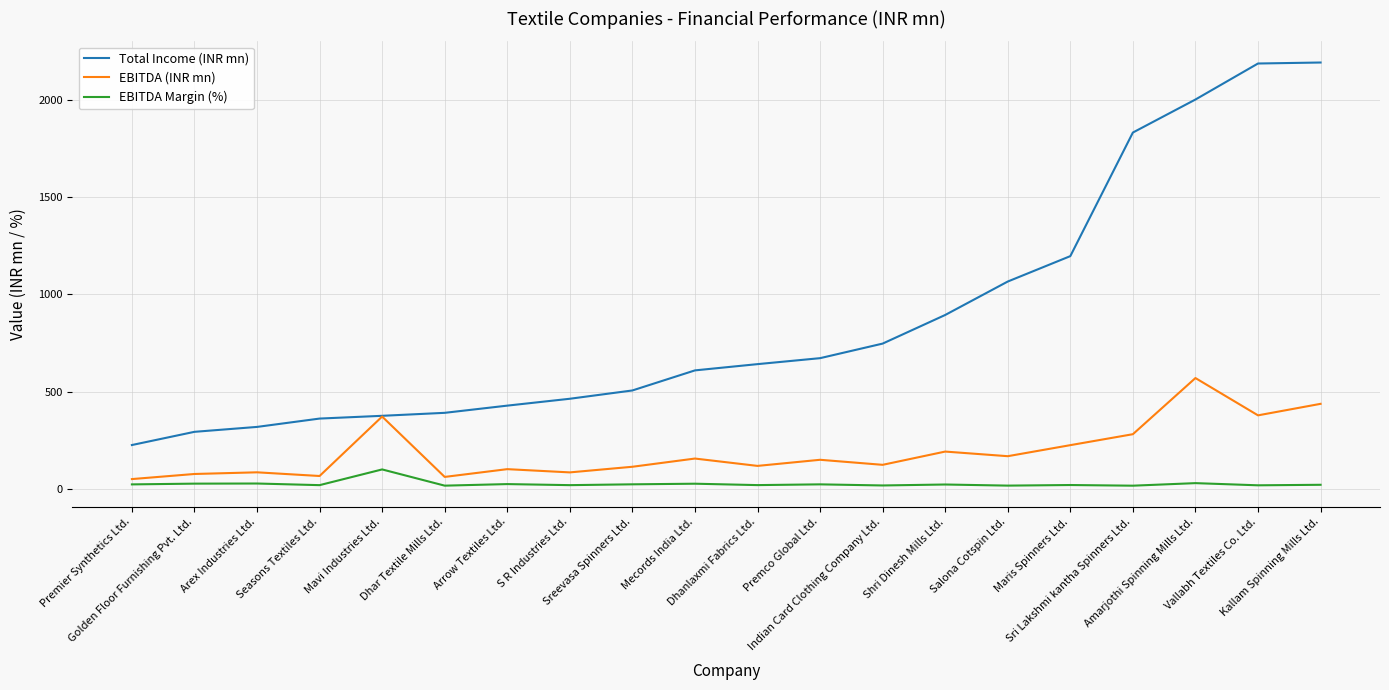

True or false: EBITDA Margin (%) and Total Income (INR mn) cross at least once.

False